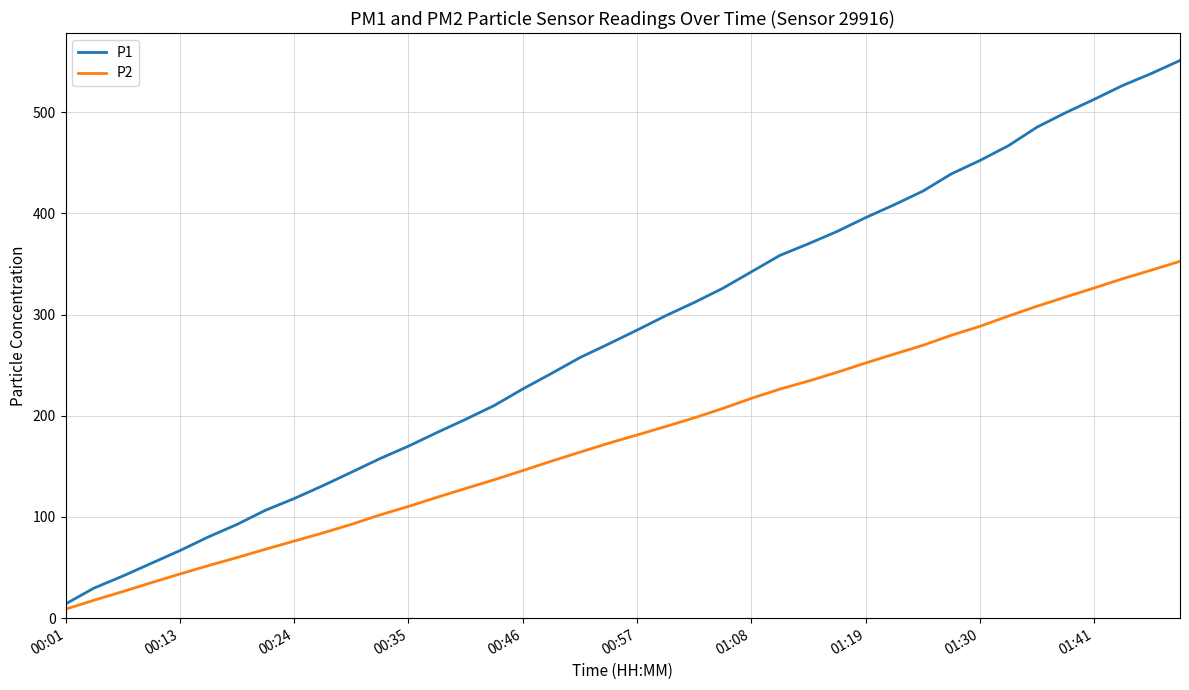

Rank the series by their average value, from highest to lowest.

P1, P2